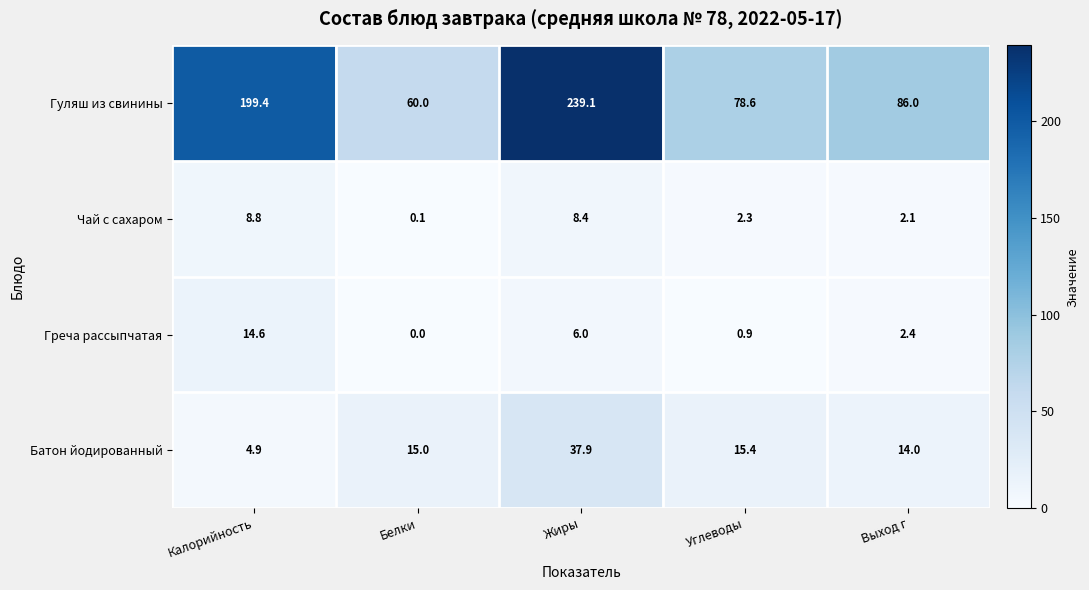

At Углеводы, list the series in order from largest to smallest.

Гуляш из свинины, Батон йодированный, Чай с сахаром, Греча рассыпчатая